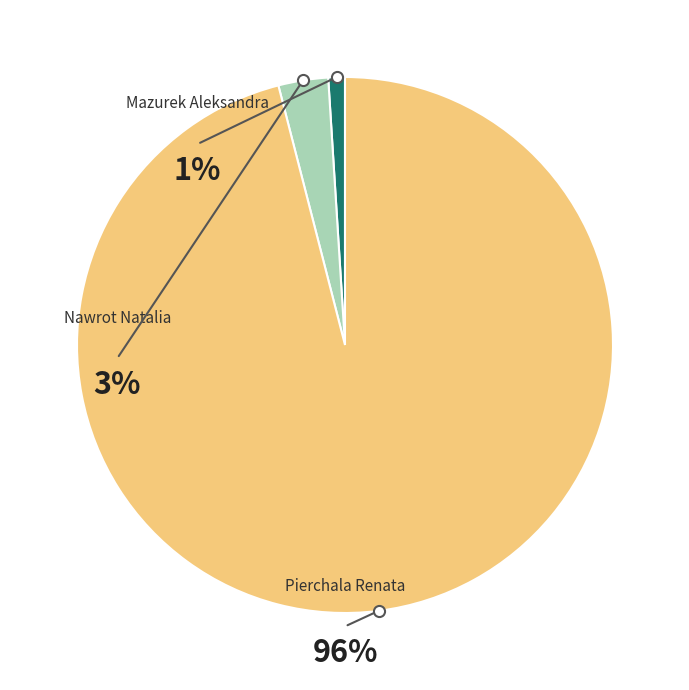

What portion of the pie excludes Nawrot Natalia?

97.0%